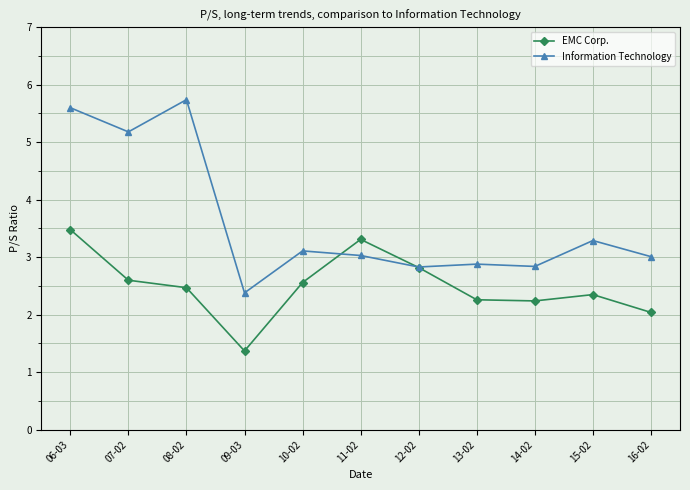

True or false: Information Technology has more than 1 points higher than both neighbors.

True